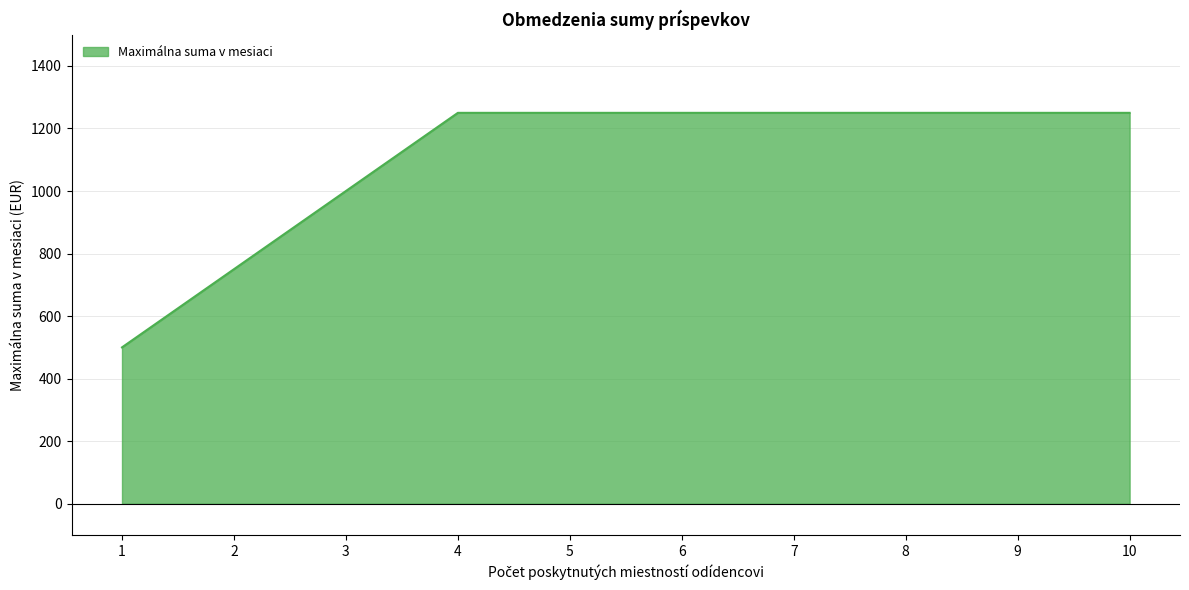

Reading left to right, extract all data points from this chart.

1=500	2=750	3=1000	4=1250	5=1250	6=1250	7=1250	8=1250	9=1250	10=1250